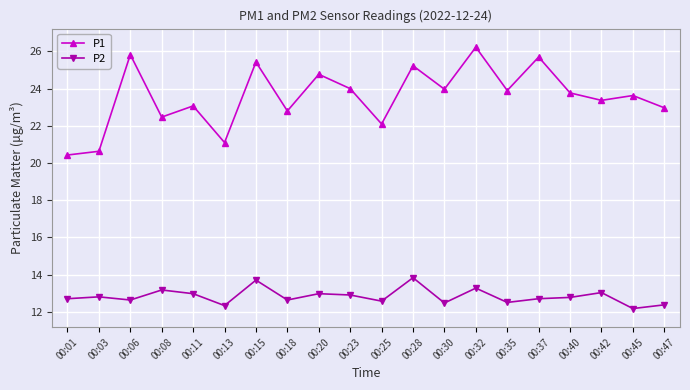

What is the difference between the maximum and minimum values in the P2 series?

1.7